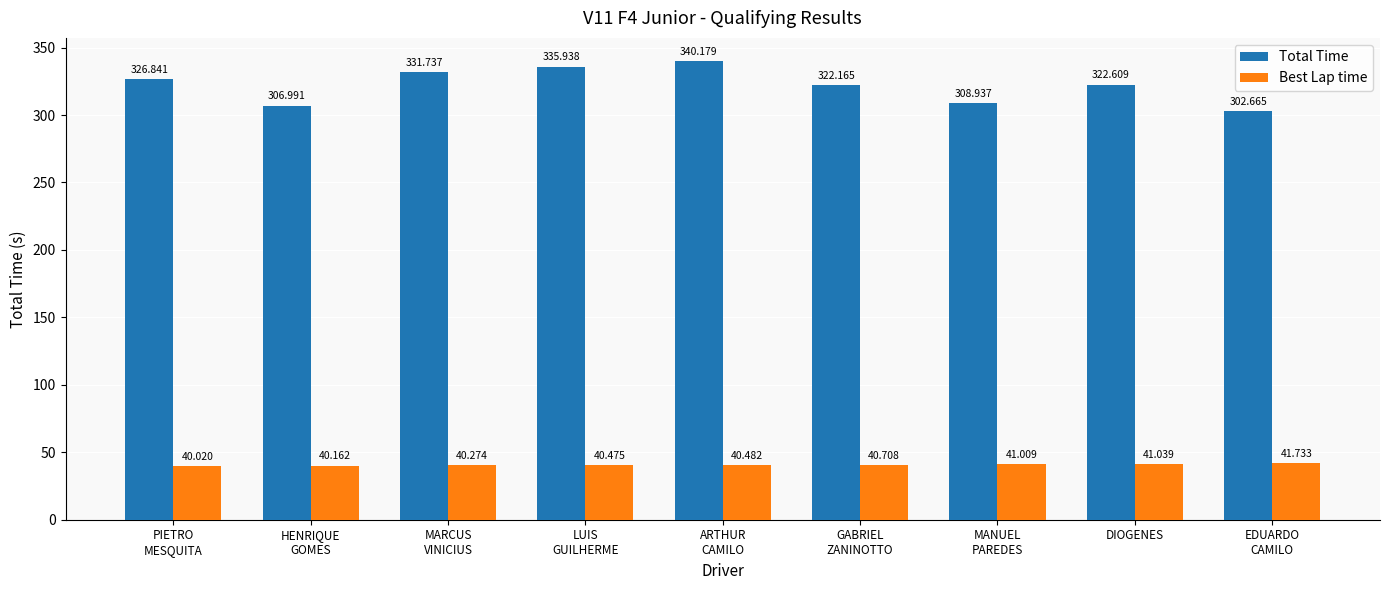

What is the difference between the maximum and minimum values in the Best Lap time series?

1.7